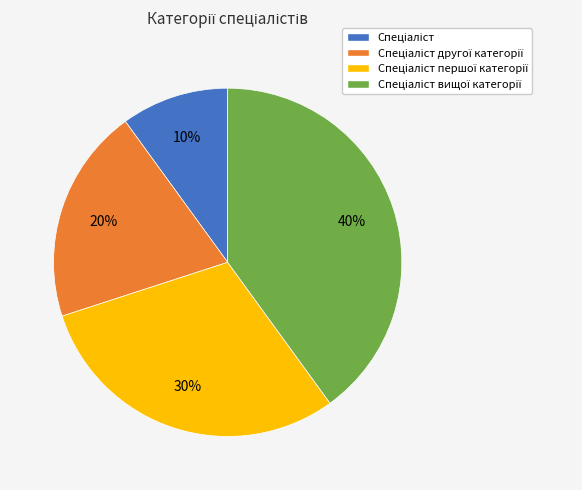

Does any single category account for the majority?

No